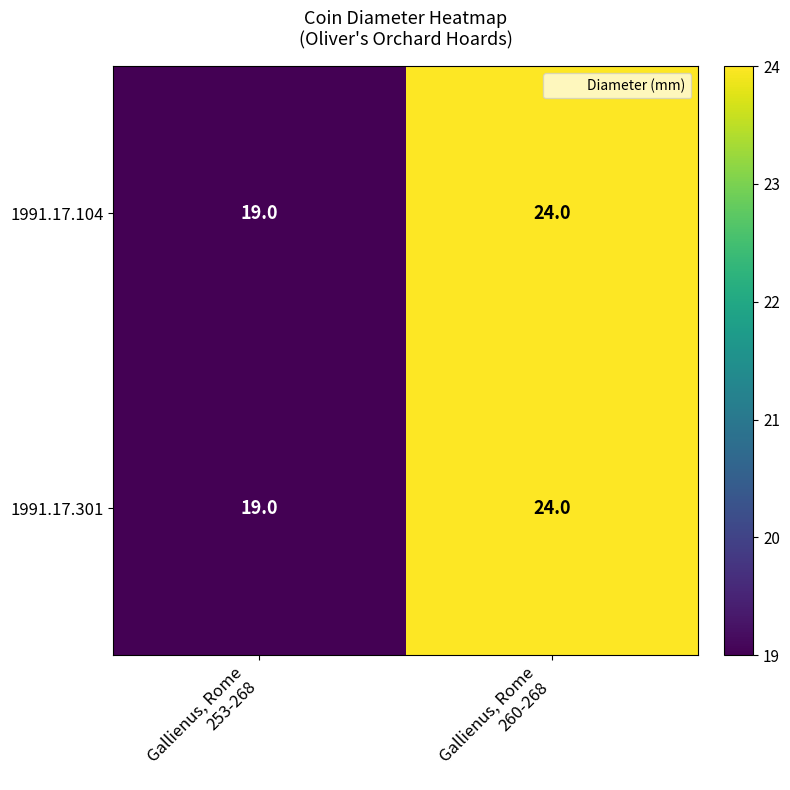

What is the sum of all 1991.17.301 values?

43